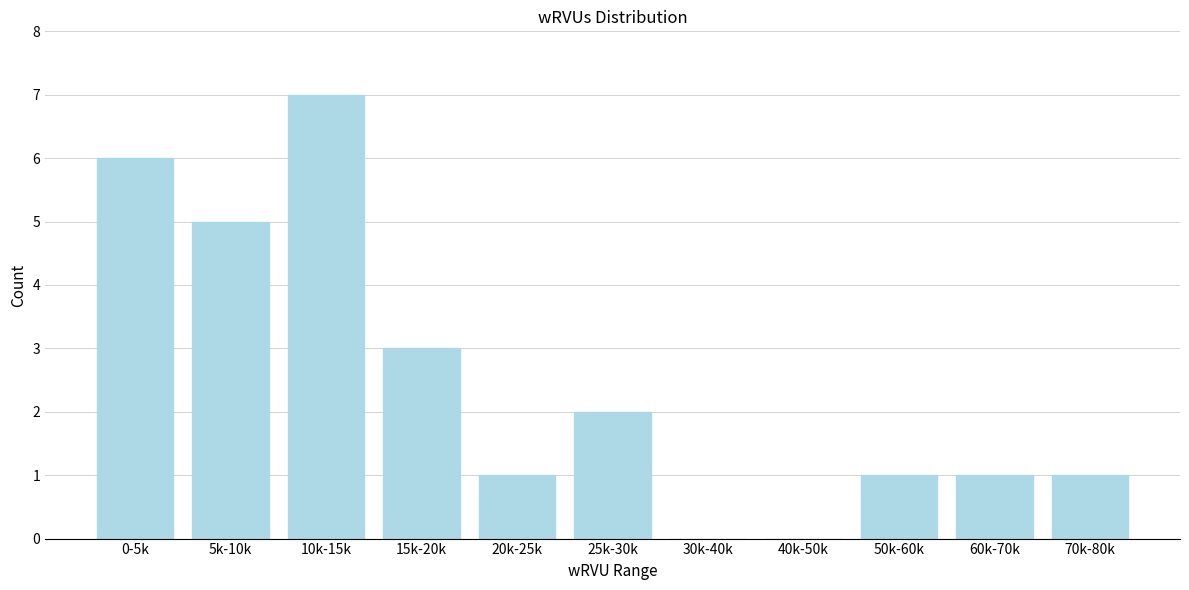

Reading left to right, transcribe all the data shown in this chart.

0-5k=6	5k-10k=5	10k-15k=7	15k-20k=3	20k-25k=1	25k-30k=2	30k-40k=0	40k-50k=0	50k-60k=1	60k-70k=1	70k-80k=1